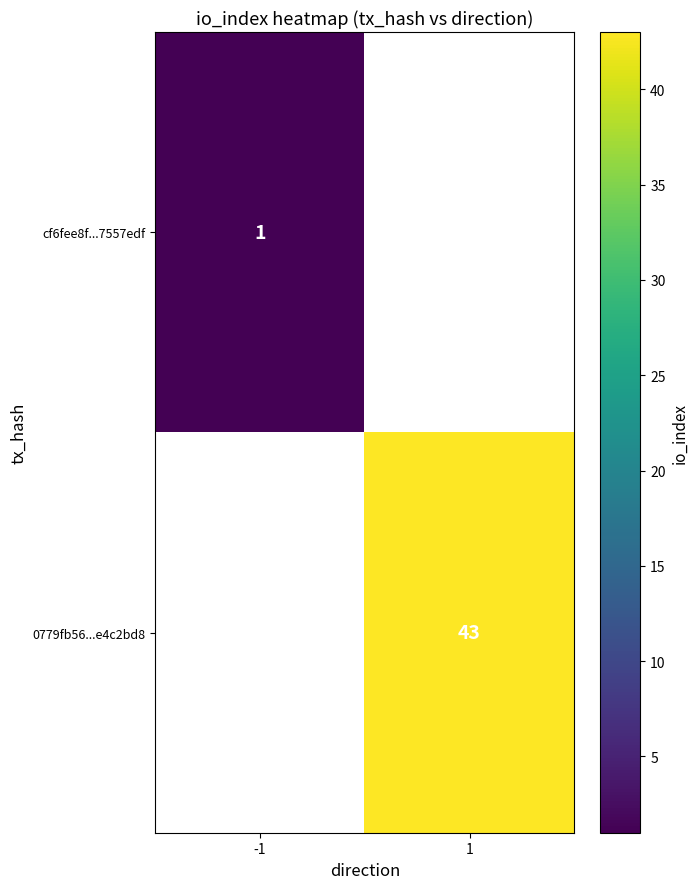

The value of 0779fb56...e4c2bd8 at 1 is 69. True or false?

False